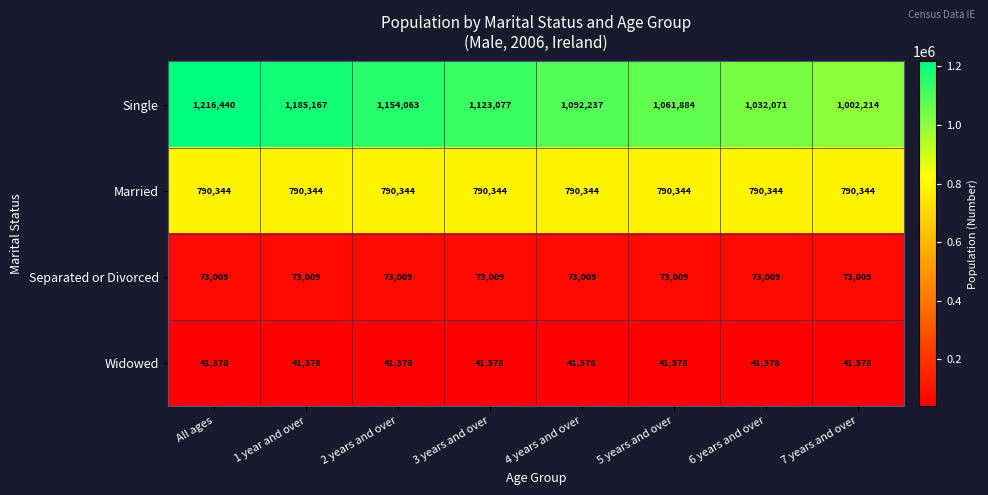

What is the minimum value shown in the chart?

41378